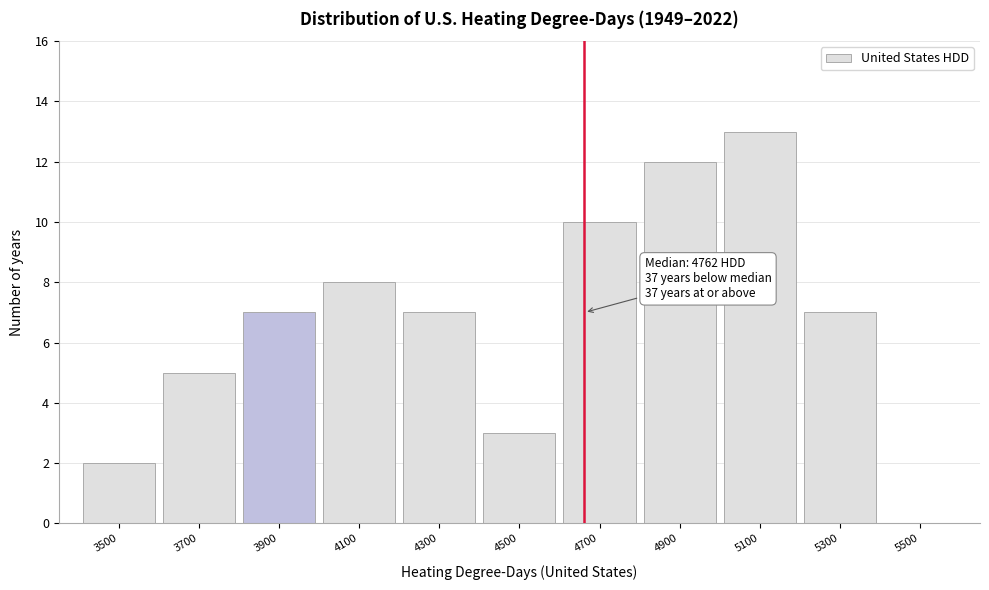

Reading left to right, what are all the values shown in this chart?

3500=2	3700=5	3900=7	4100=8	4300=7	4500=3	4700=10	4900=12	5100=13	5300=7	5500=0